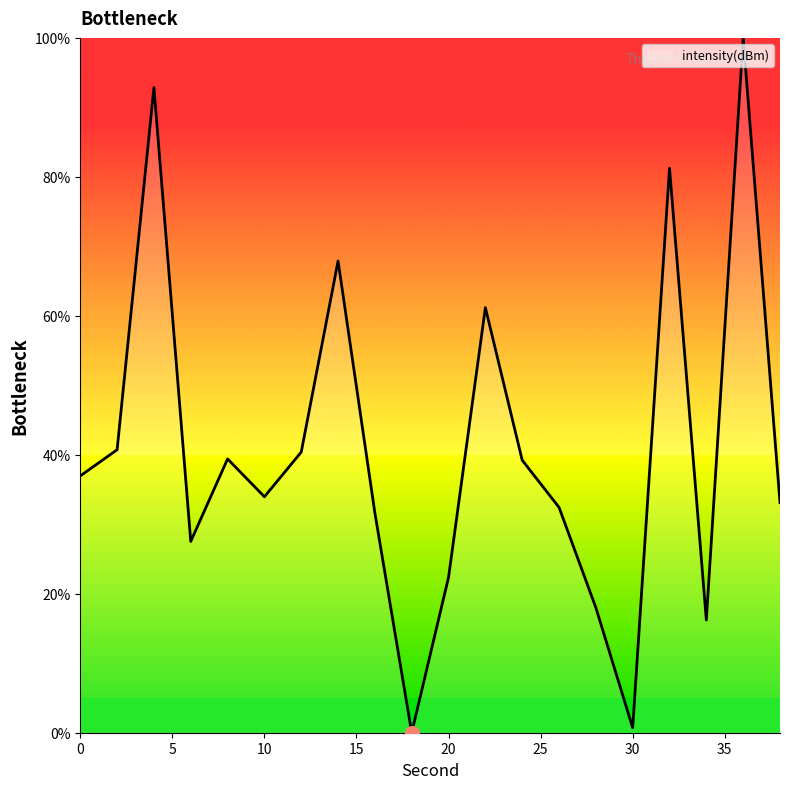

How many interior local peaks (higher than both neighbors) does the data have?

6